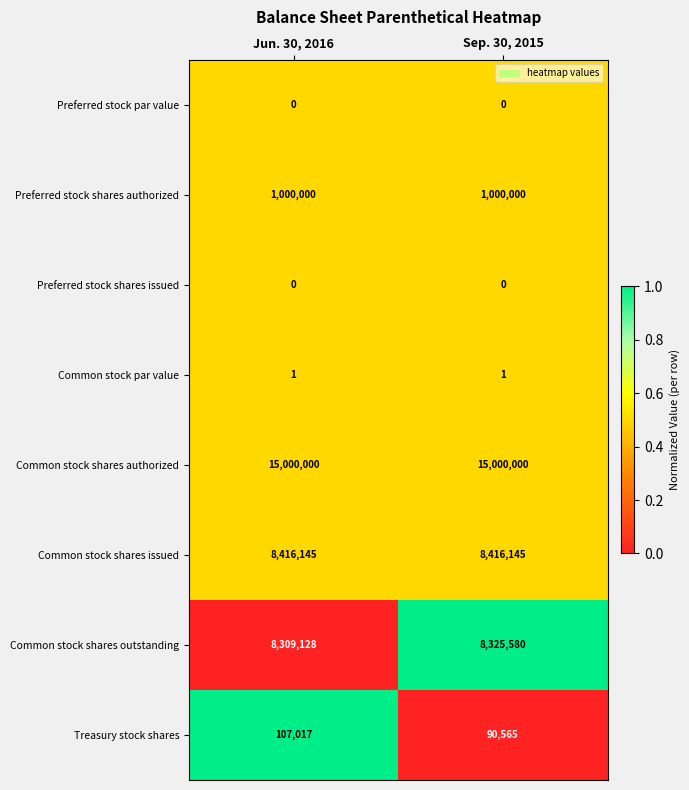

What is the difference between the highest and lowest values at Jun. 30, 2016?

15000000